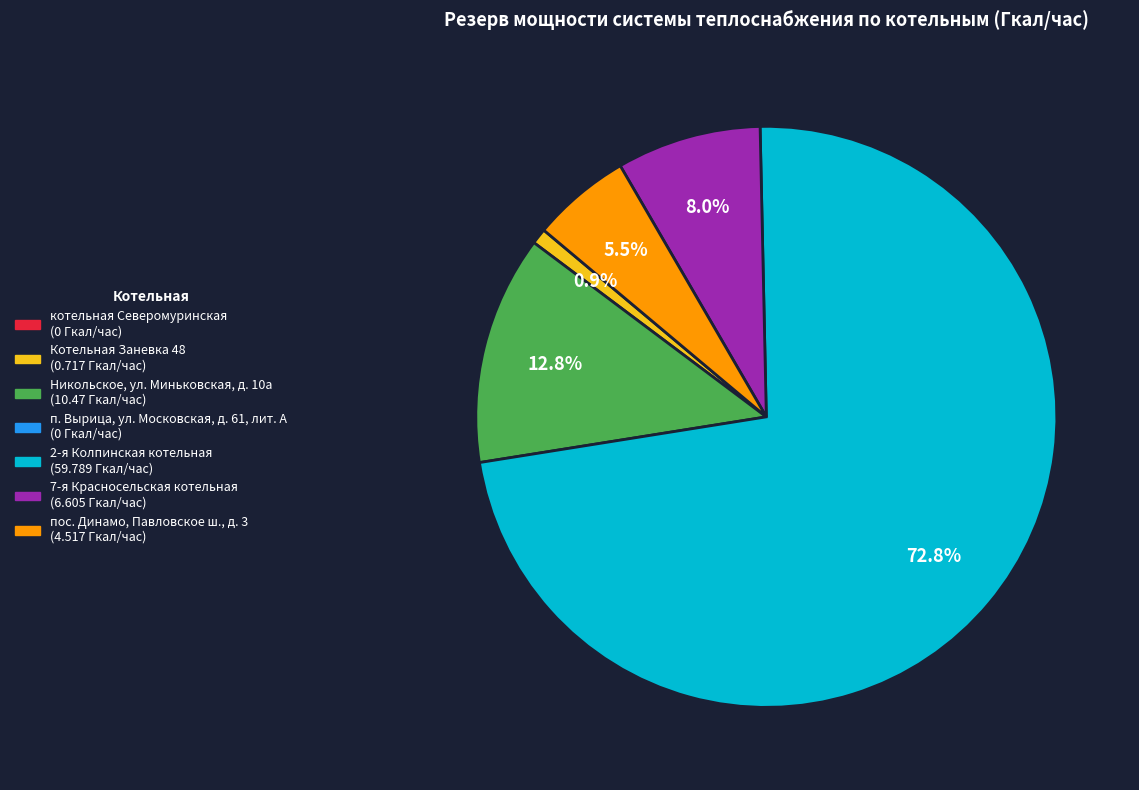

Does any single category account for the majority?

Yes